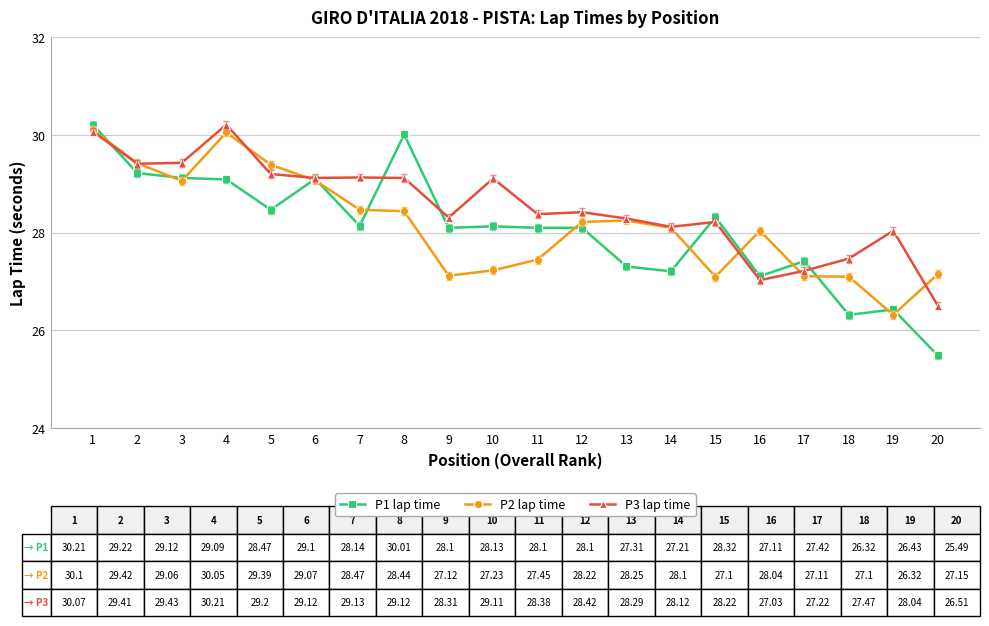

What is the difference between the P2 lap time values at 6 and 10?

1.8